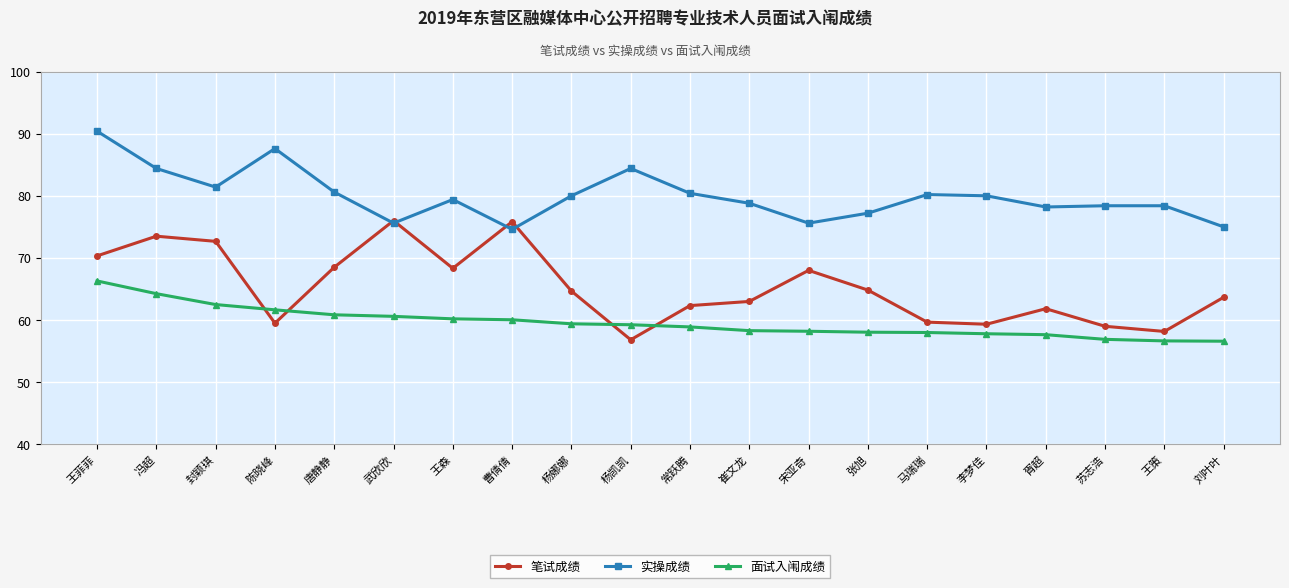

True or false: 笔试成绩 and 面试入闱成绩 cross at least once.

True